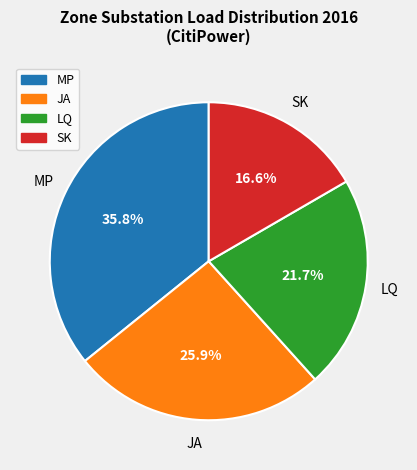

How many slices are in this pie chart?

4